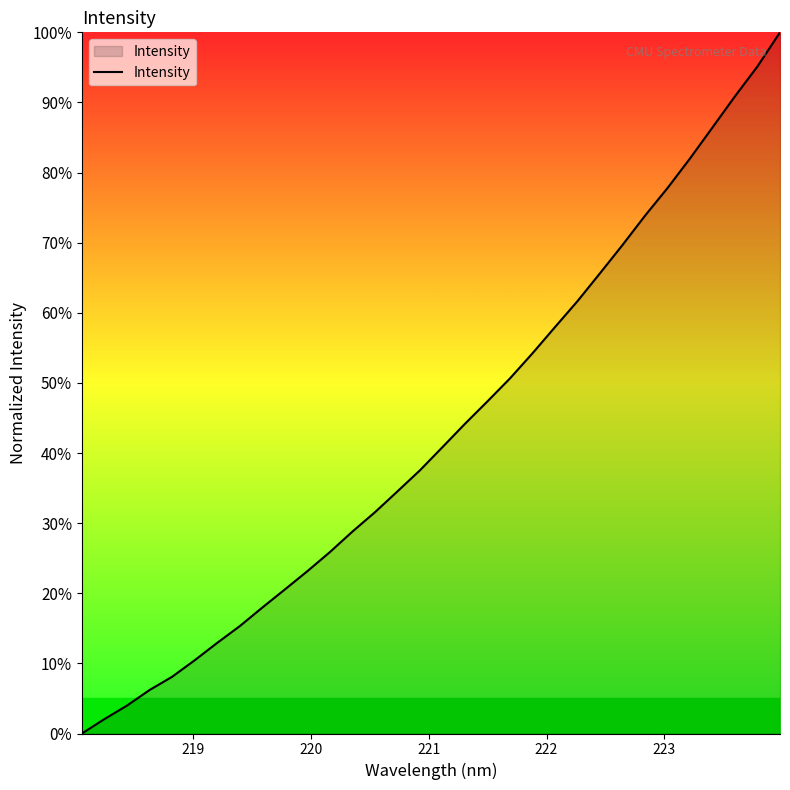

What is the sum of all values?

1377.3